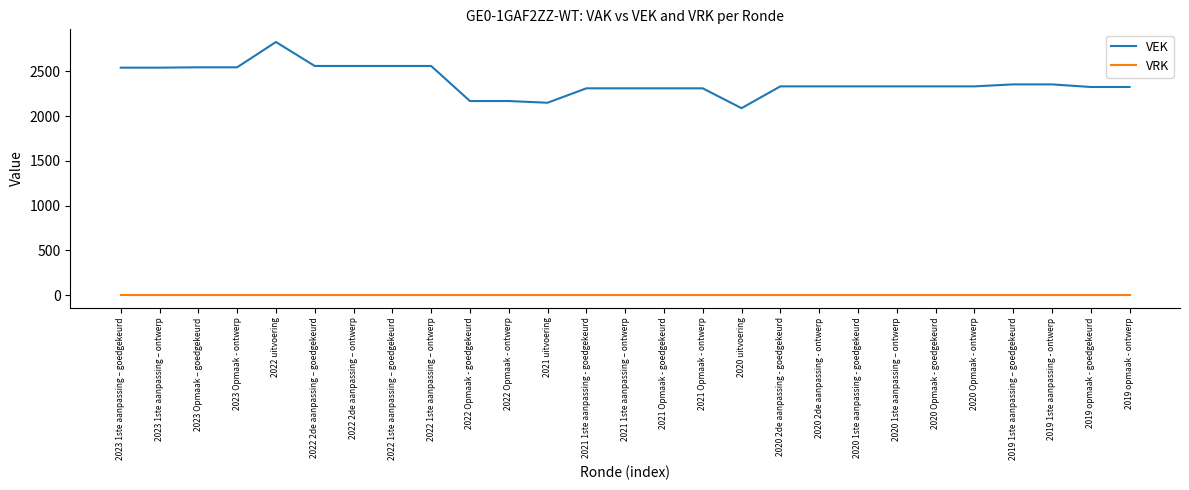

At which category is the sum across all series the highest?

2022 uitvoering